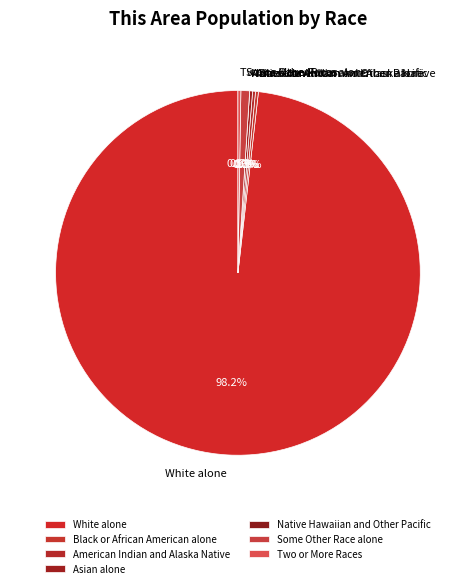

How many segments does this pie chart have?

7